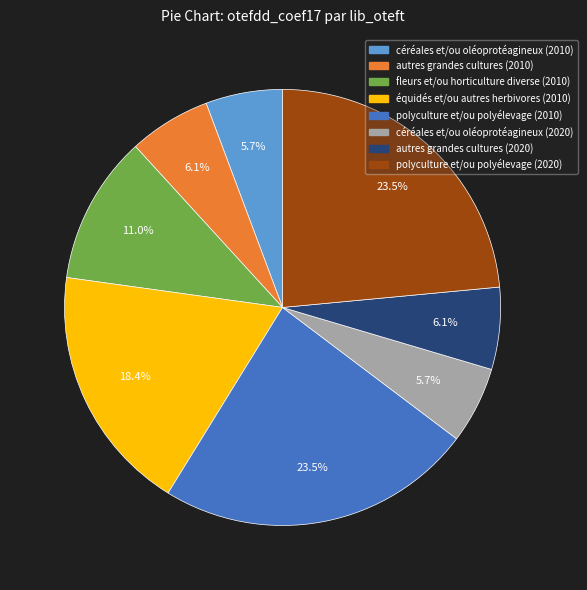

Is there any slice that represents more than half of the pie?

No